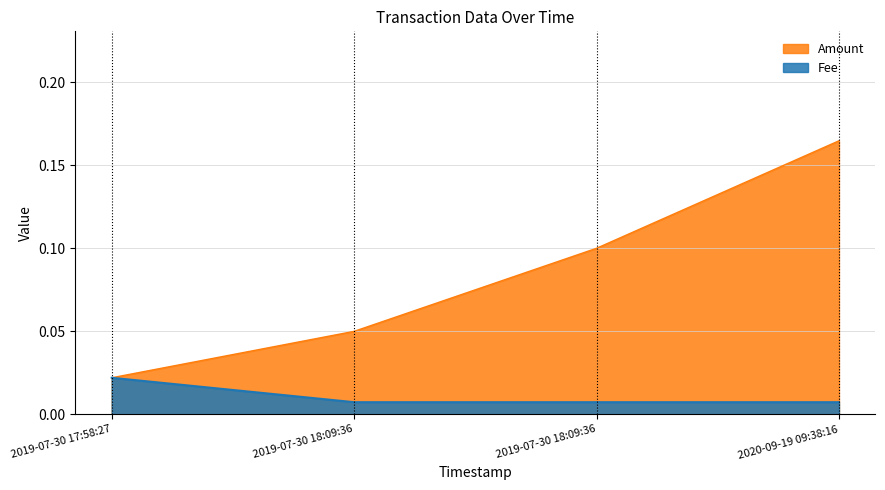

At which category does the chart reach its minimum across all series?

2019-07-30 18:09:36